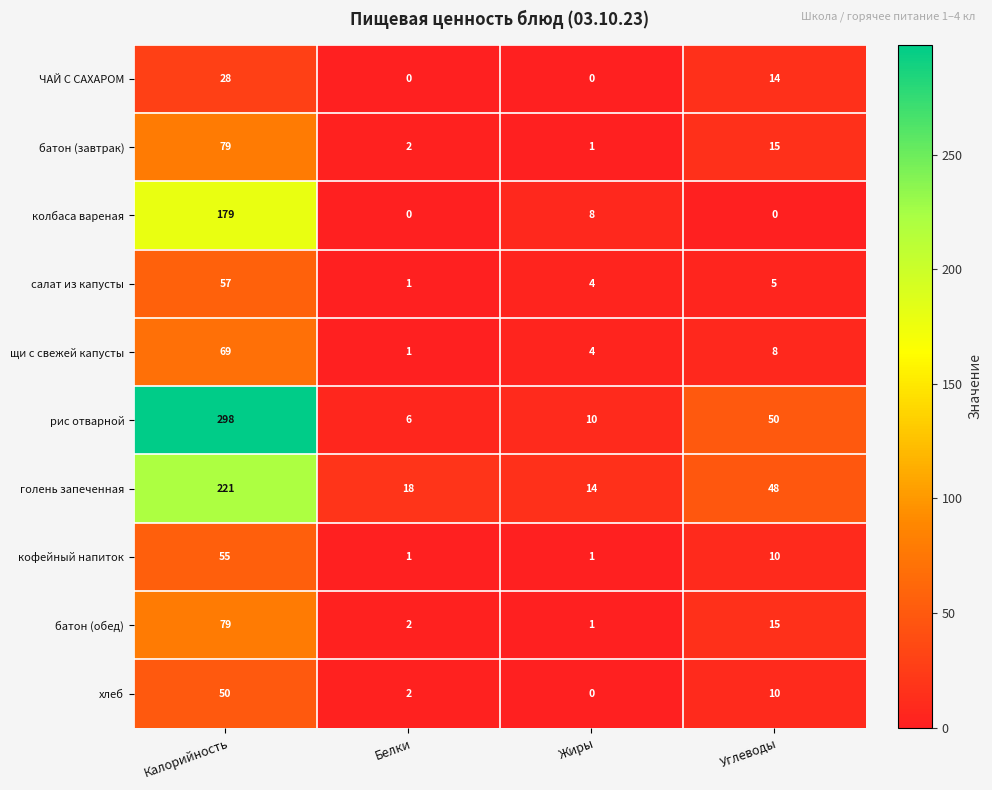

Which series has the widest spread of values?

рис отварной